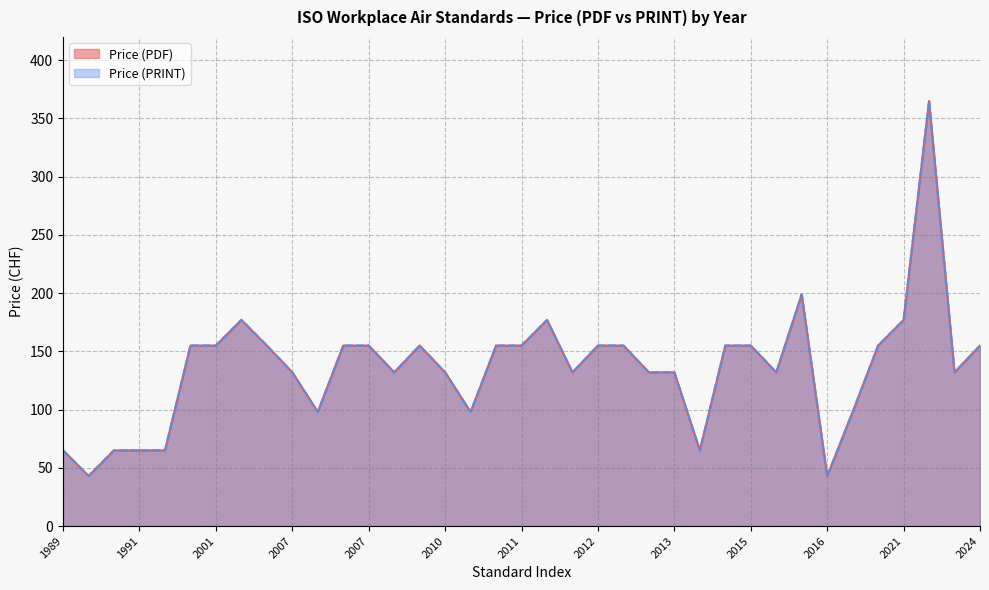

What is the greatest value displayed?

365